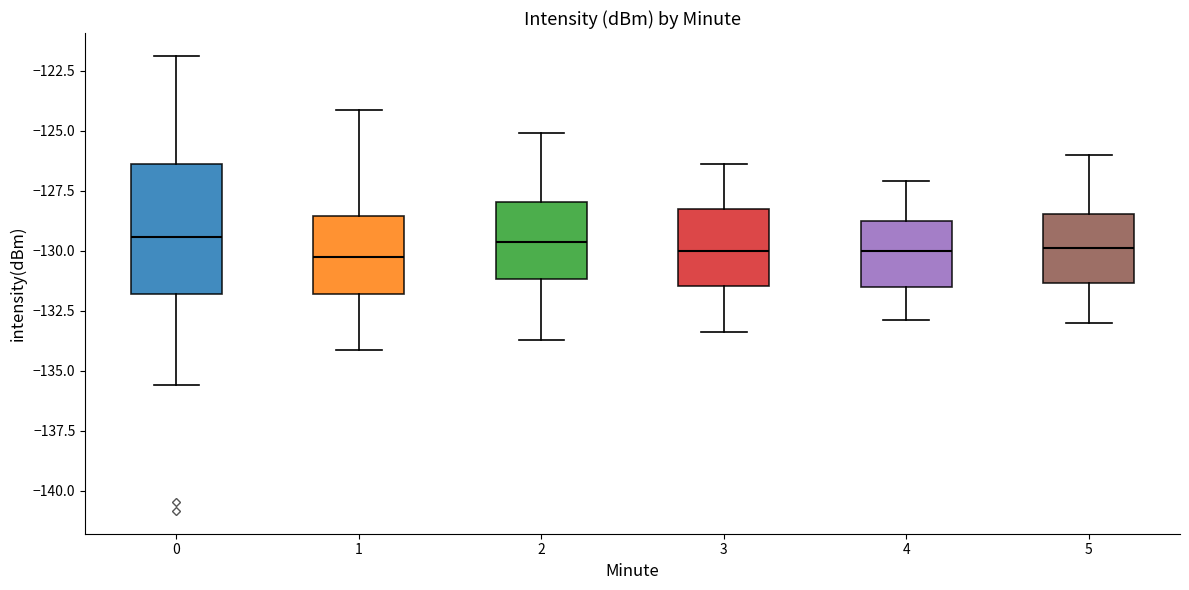

Which box is the tallest, from its lower edge to its upper edge?

0